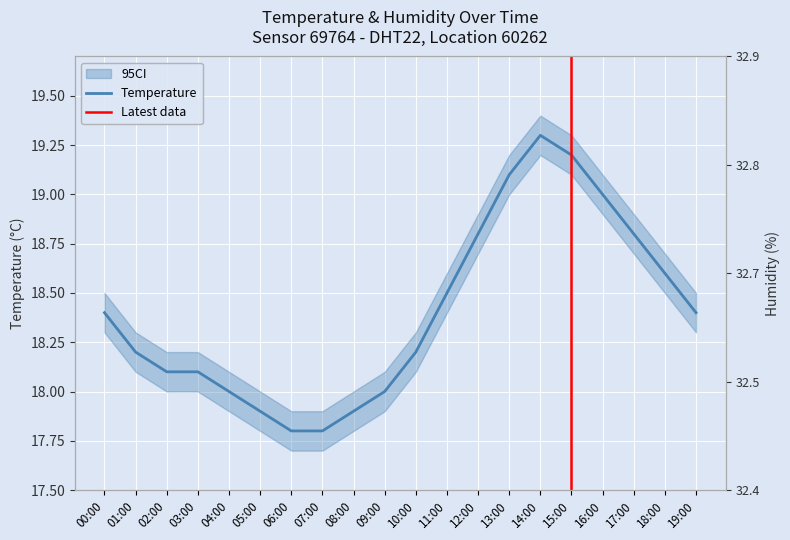

True or false: humidity has more than 0 points higher than both neighbors.

False